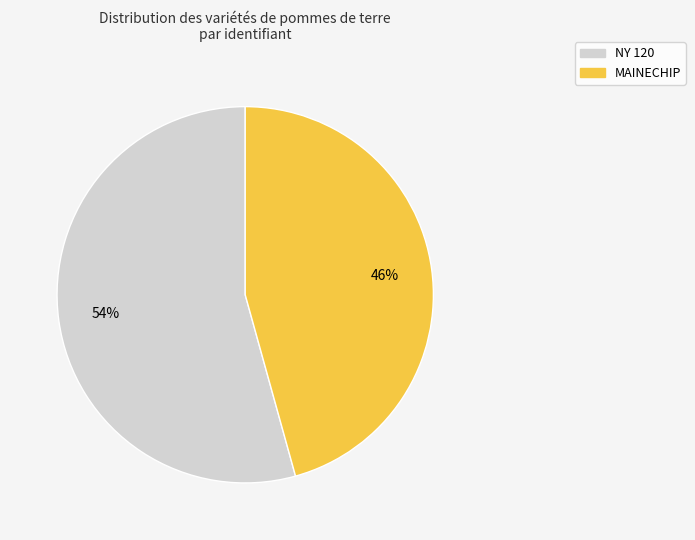

True or false: MAINECHIP accounts for 57% of the total.

False